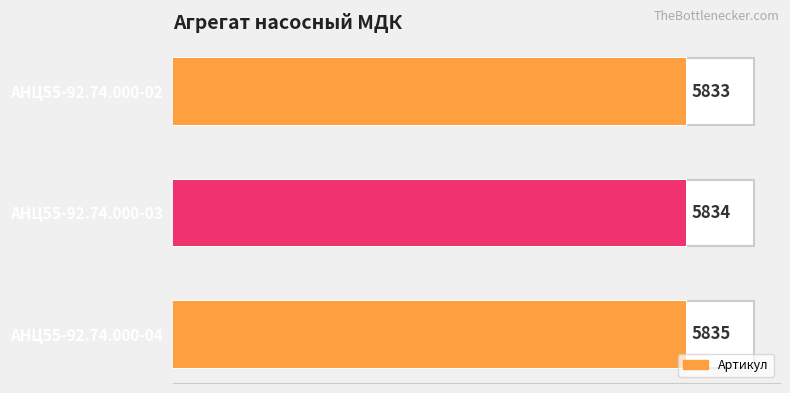

What is the difference between the maximum and minimum values?

2